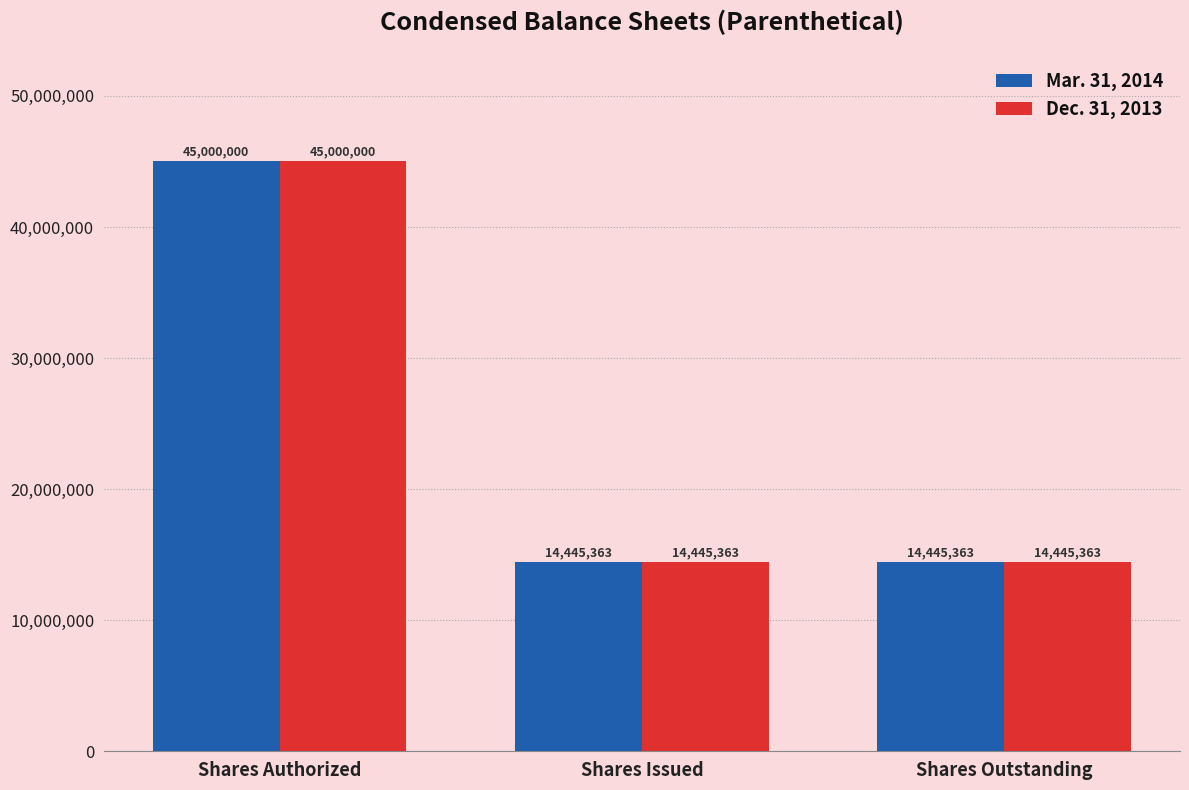

Reading left to right, extract all data points from this chart.

Mar. 31, 2014: Shares Authorized=45000000	Shares Issued=14445363	Shares Outstanding=14445363
Dec. 31, 2013: Shares Authorized=45000000	Shares Issued=14445363	Shares Outstanding=14445363